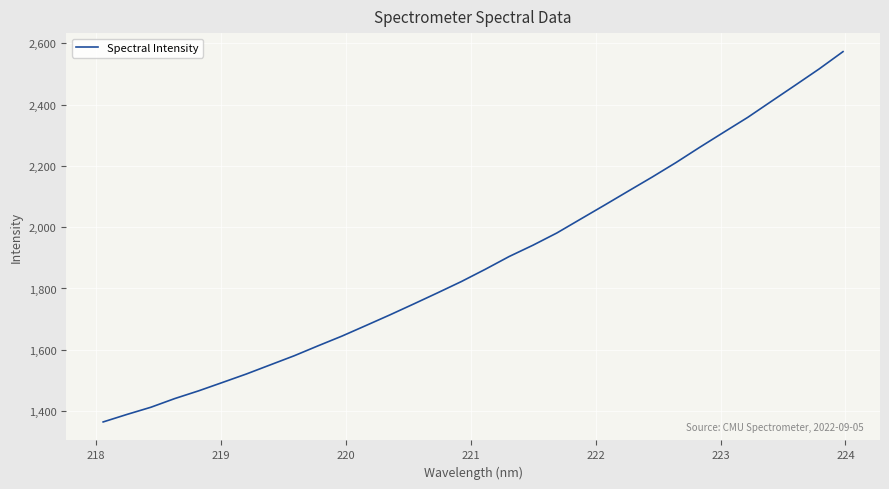

What is the difference between the maximum and minimum values?

1208.5